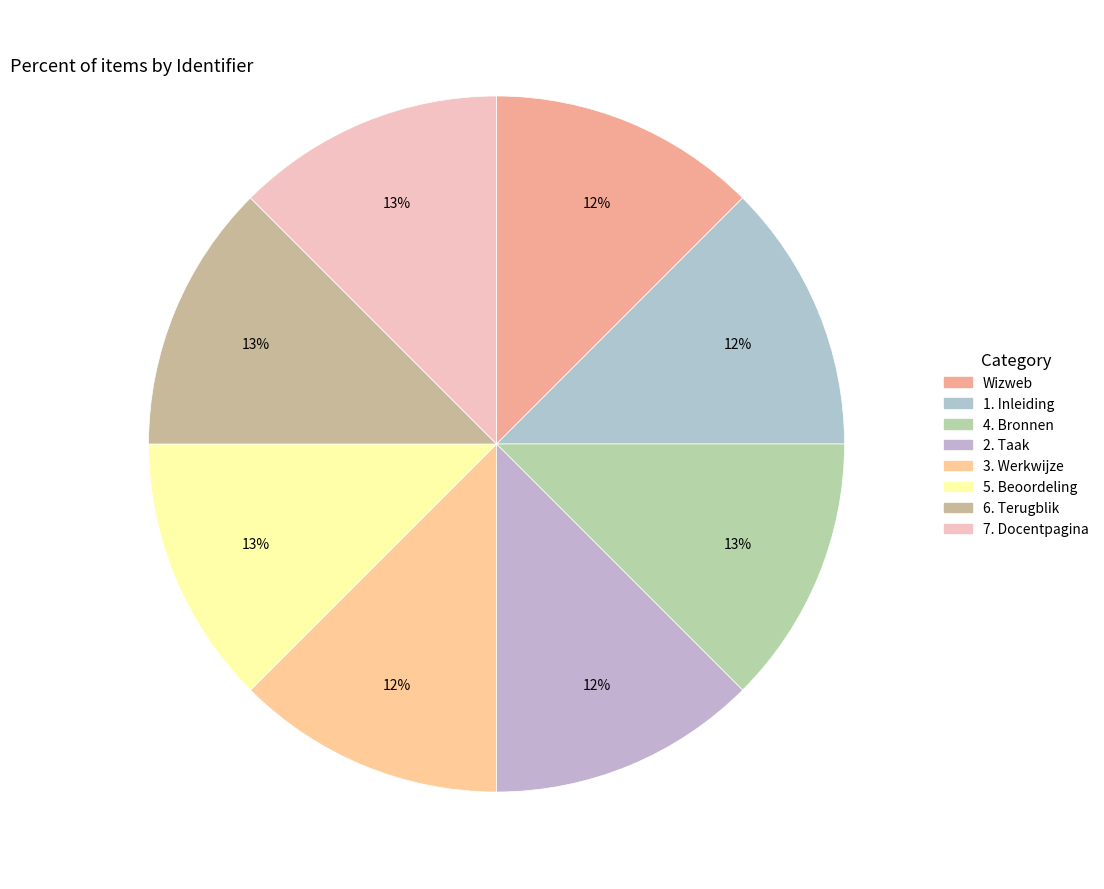

Is 5. Beoordeling the majority of the pie?

No